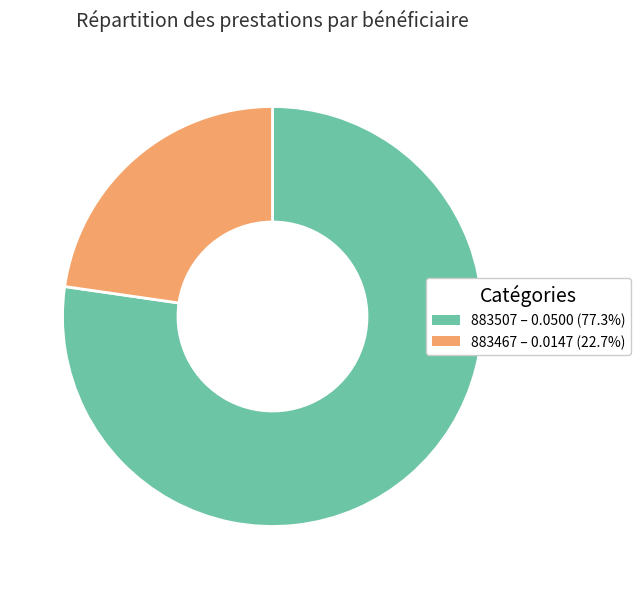

How many slices are in this pie chart?

2